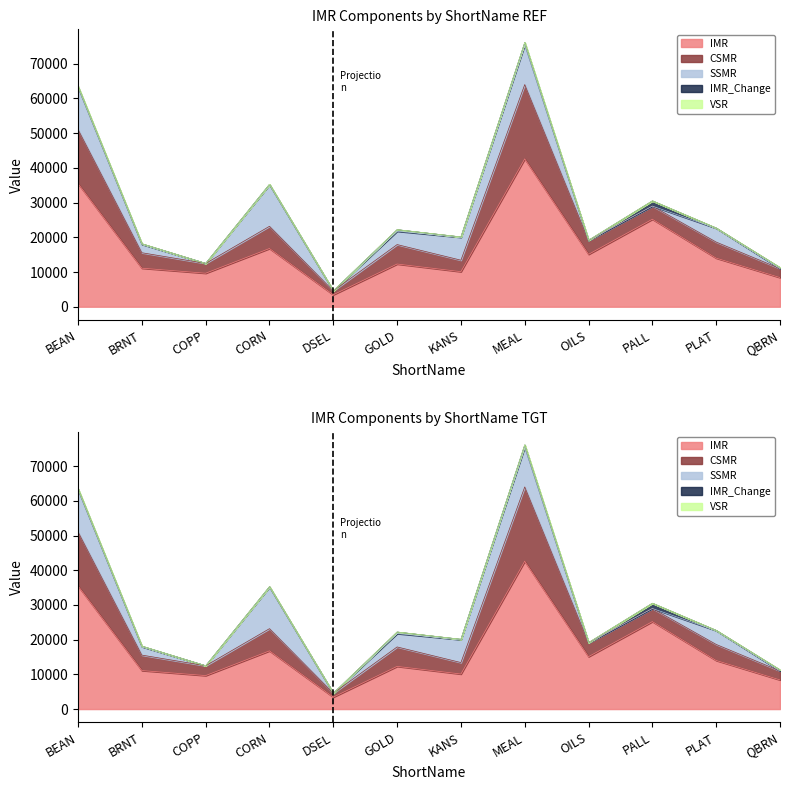

What is the label of the 10th point from the right?

COPP